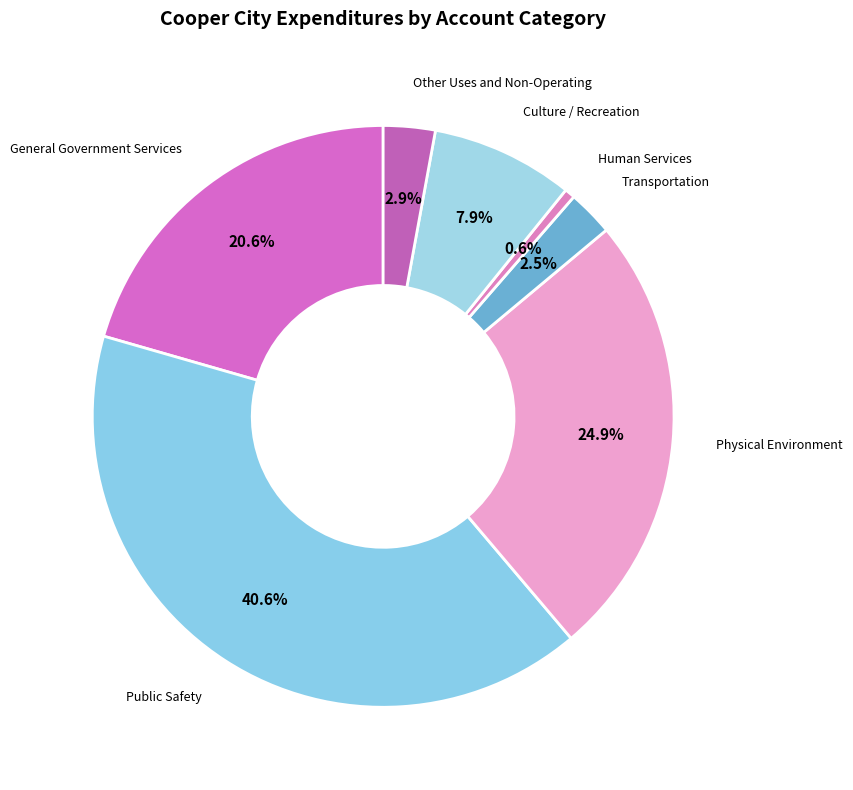

How many segments does this pie chart have?

7